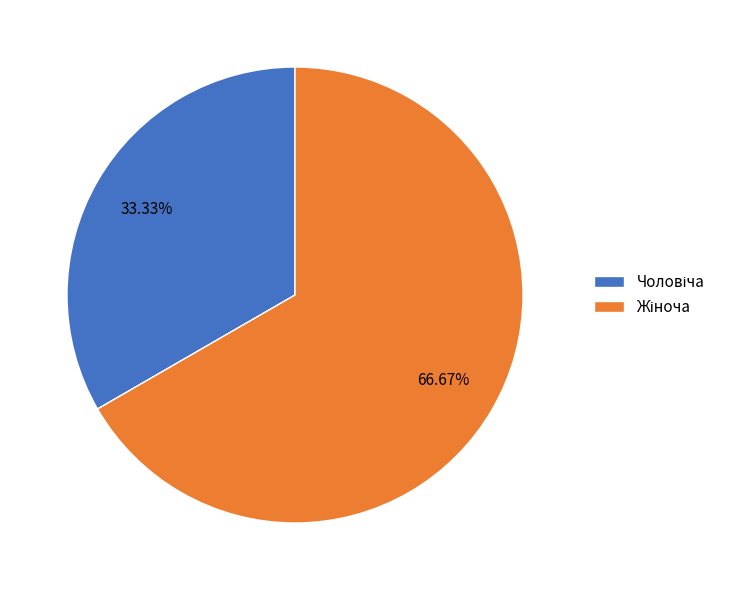

Does any single category account for the majority?

Yes